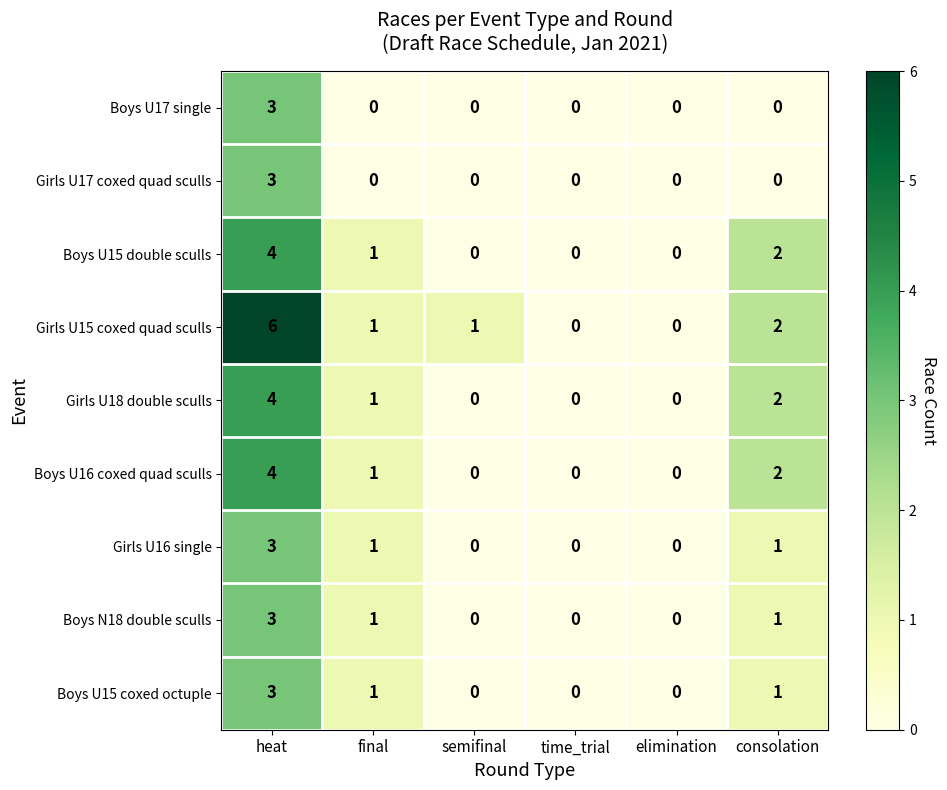

The value of Boys N18 double sculls at time_trial is 1. True or false?

False